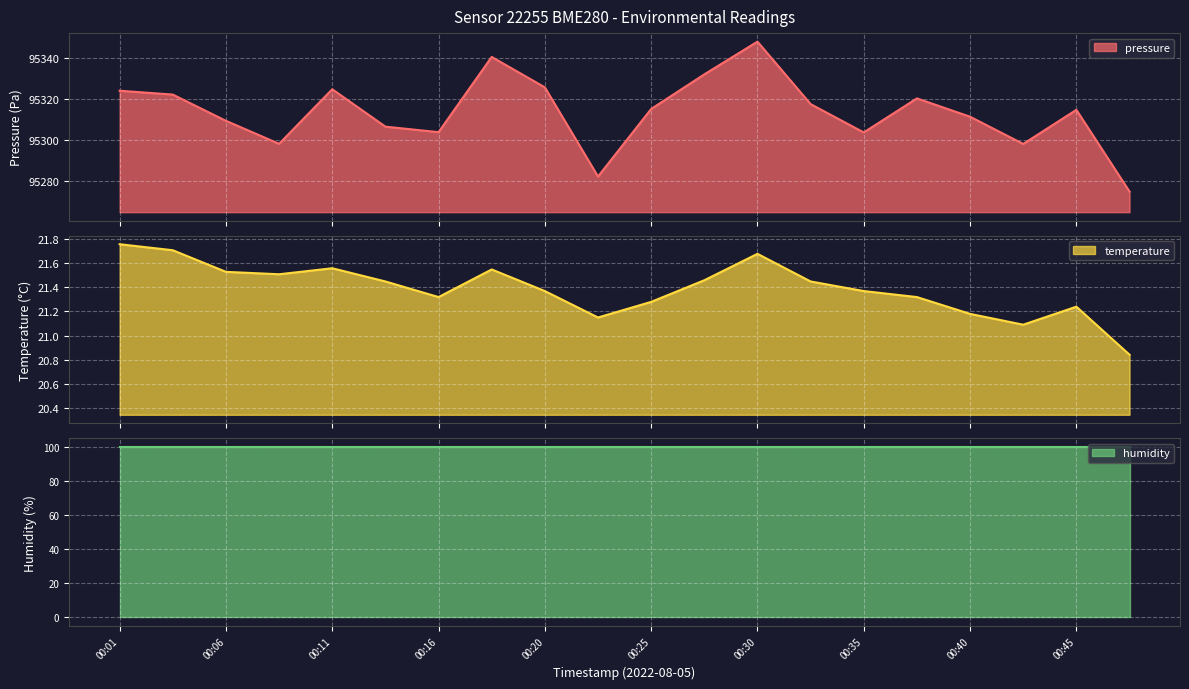

True or false: temperature and pressure intersect in this chart.

False